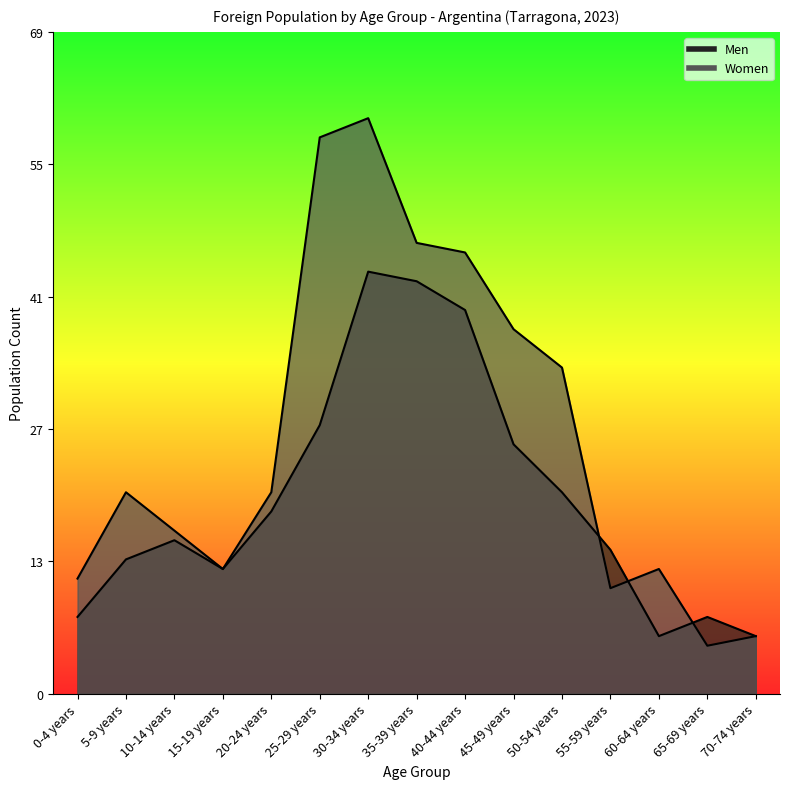

Is it true that Men equals 15 at 50-54 years?

False